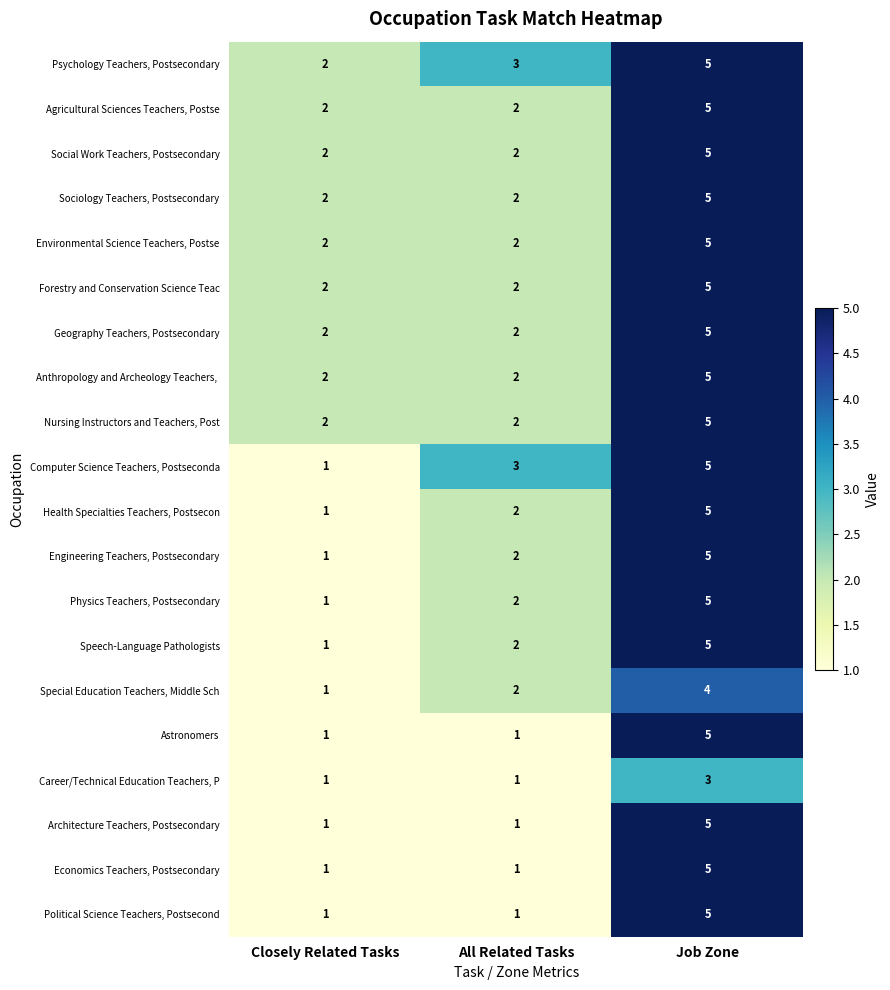

True or false: Astronomers has a value of 5 at Job Zone.

True